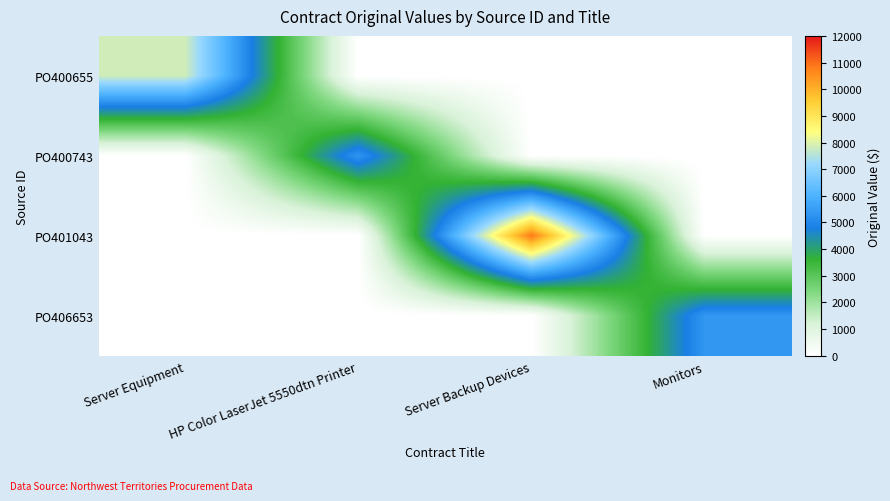

Which series changed the most between Server Equipment and Server Backup Devices?

PO401043